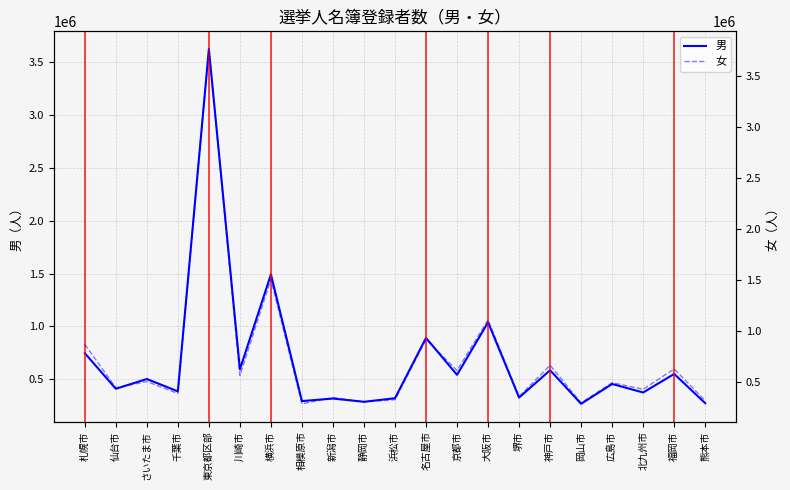

Which series ends up on top after the final intersection of 女 and 男?

女